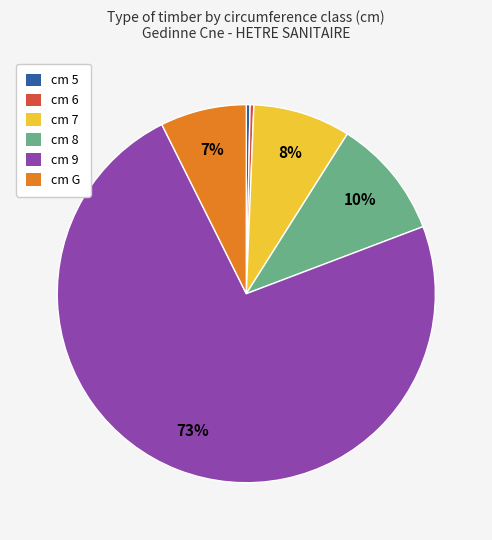

Does any single category account for the majority?

Yes